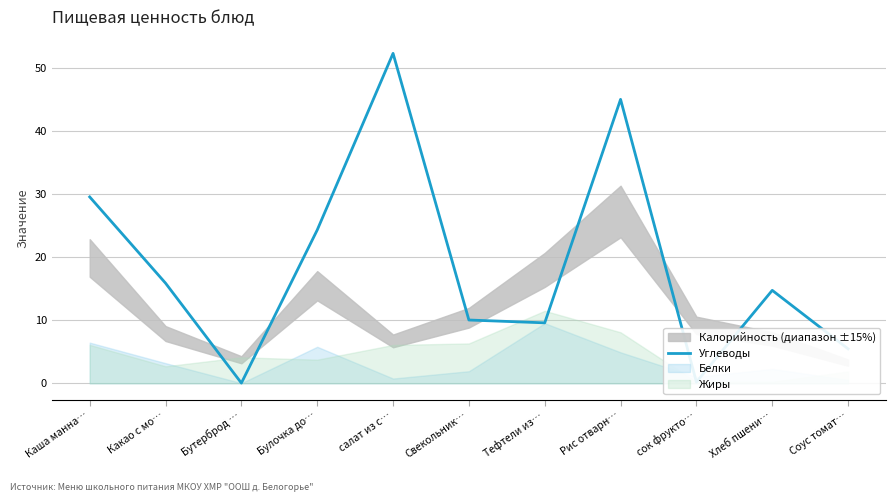

What is the label of the 6th point from the right?

Свекольник…